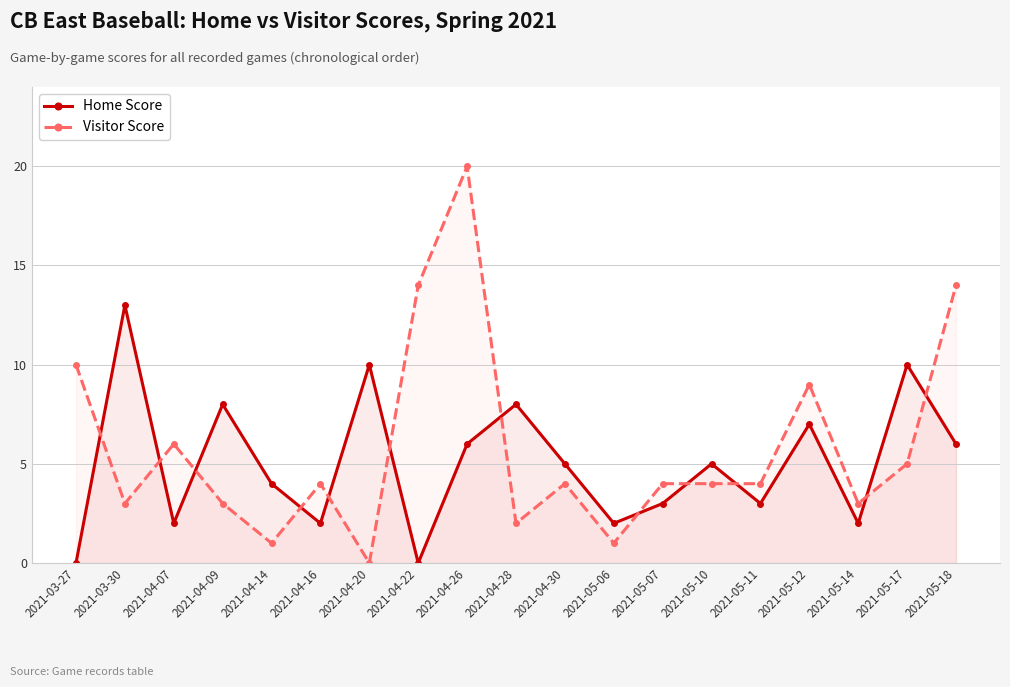

In Visitor Score, how many points are lower than both neighbors (excluding endpoints)?

6